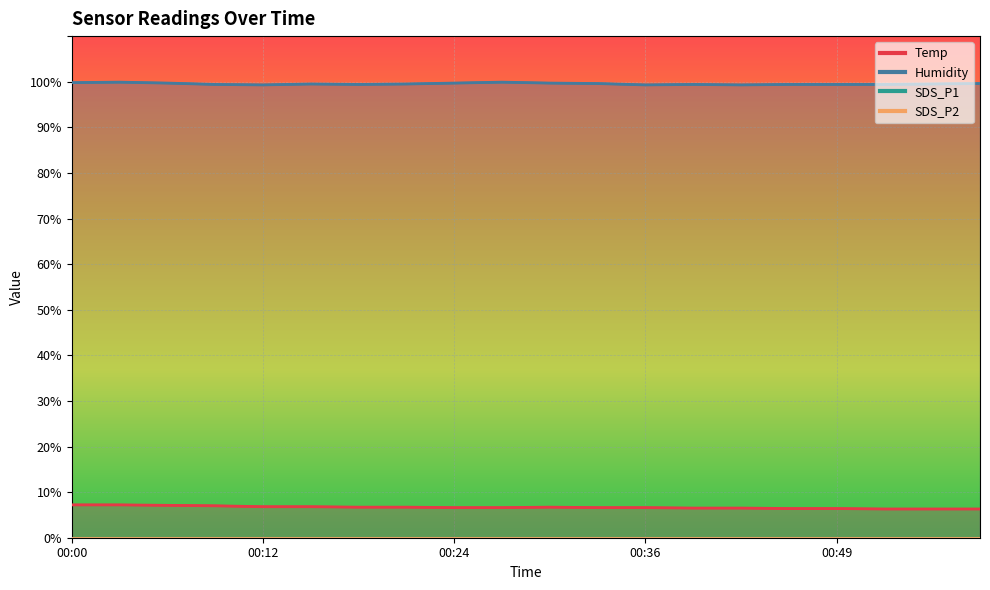

True or false: Humidity has more than 1 interior local peaks.

True